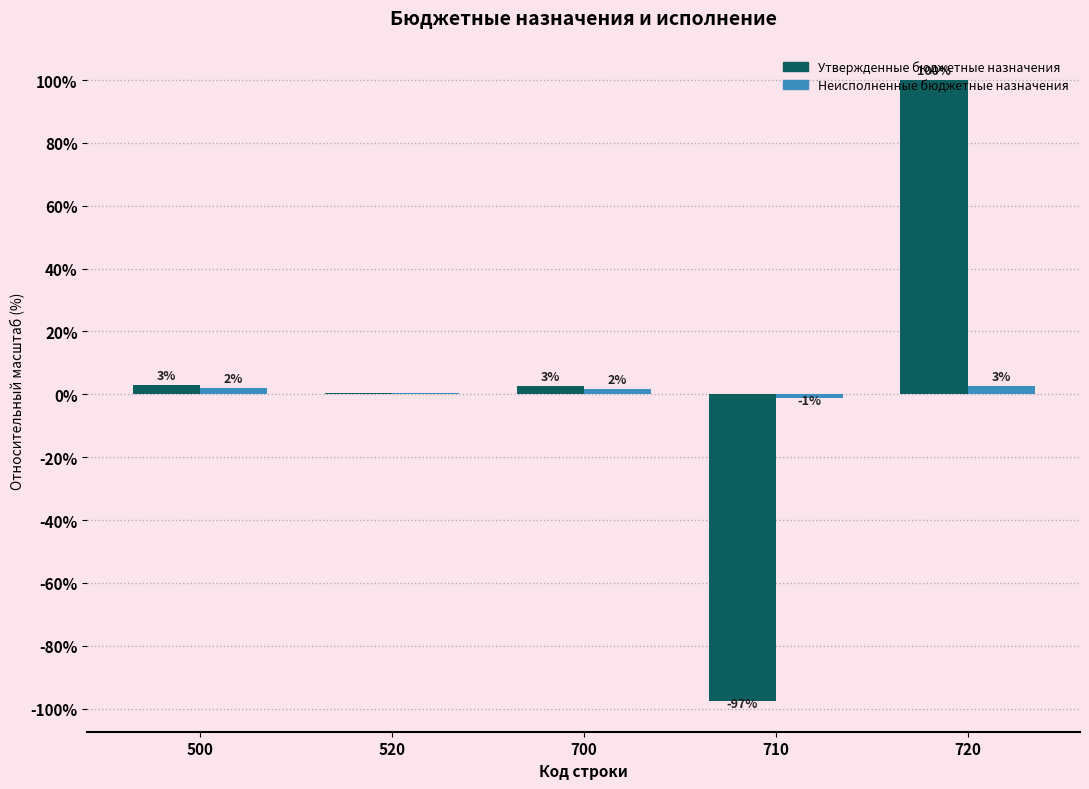

At which label is Утвержденные бюджетные назначения closest to 1?

520